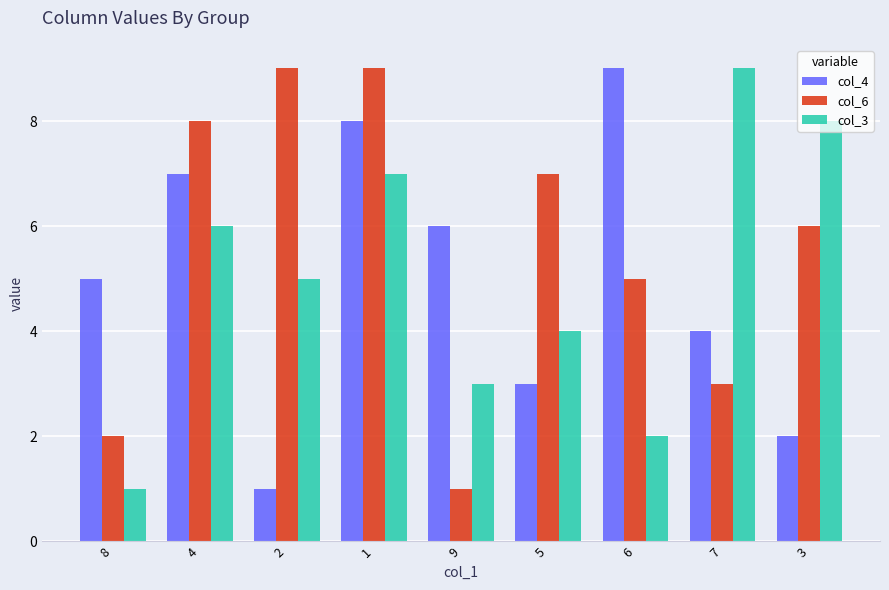

What position from the right is 4?

8